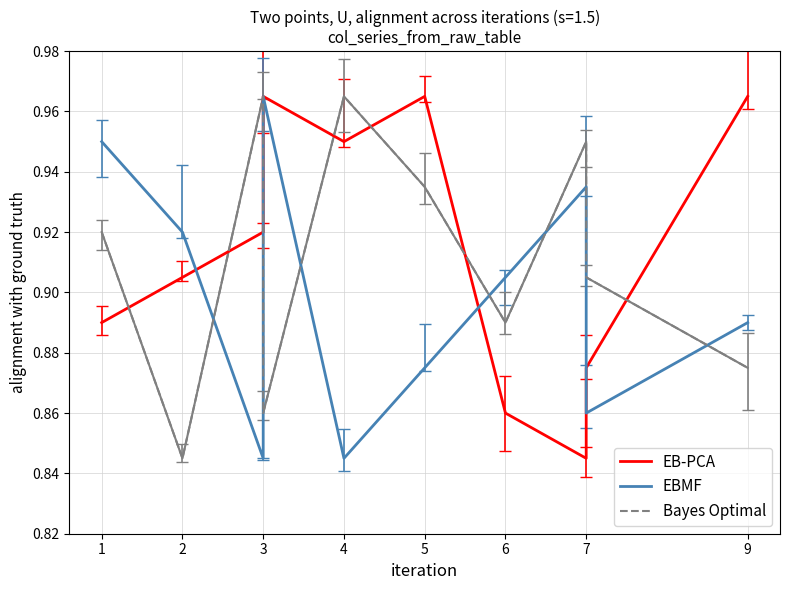

Does the chart have visible grid lines?

Yes